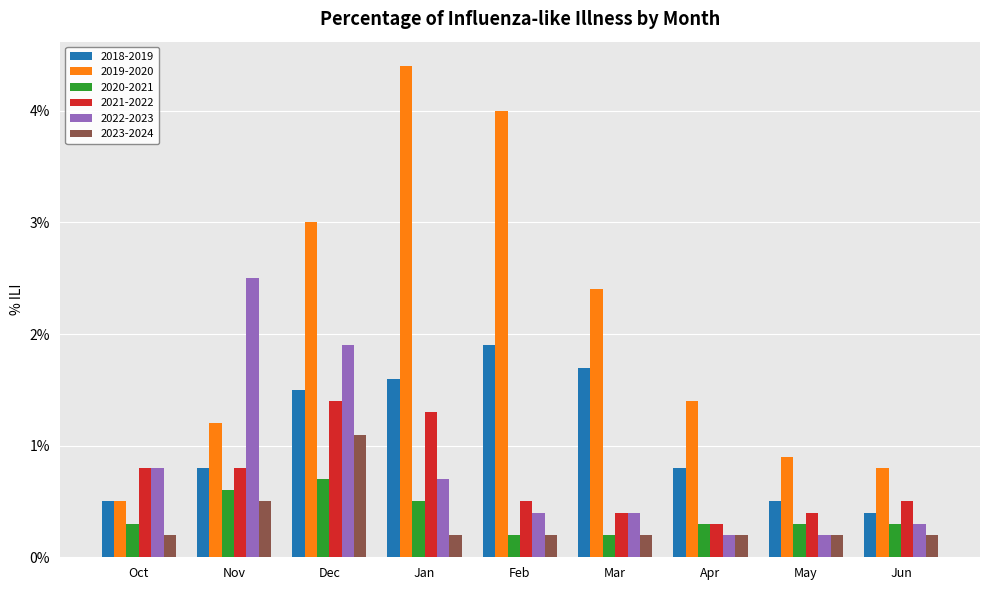

Reading left to right, extract all data points from this chart.

2018-2019: 0.0	0.0	0.0	0.0	0.0	0.0	0.0	0.0	0.0
2019-2020: 0.0	0.0	0.0	0.0	0.0	0.0	0.0	0.0	0.0
2020-2021: 0.0	0.0	0.0	0.0	0.0	0.0	0.0	0.0	0.0
2021-2022: 0.0	0.0	0.0	0.0	0.0	0.0	0.0	0.0	0.0
2022-2023: 0.0	0.0	0.0	0.0	0.0	0.0	0.0	0.0	0.0
2023-2024: 0.0	0.0	0.0	0.0	0.0	0.0	0.0	0.0	0.0